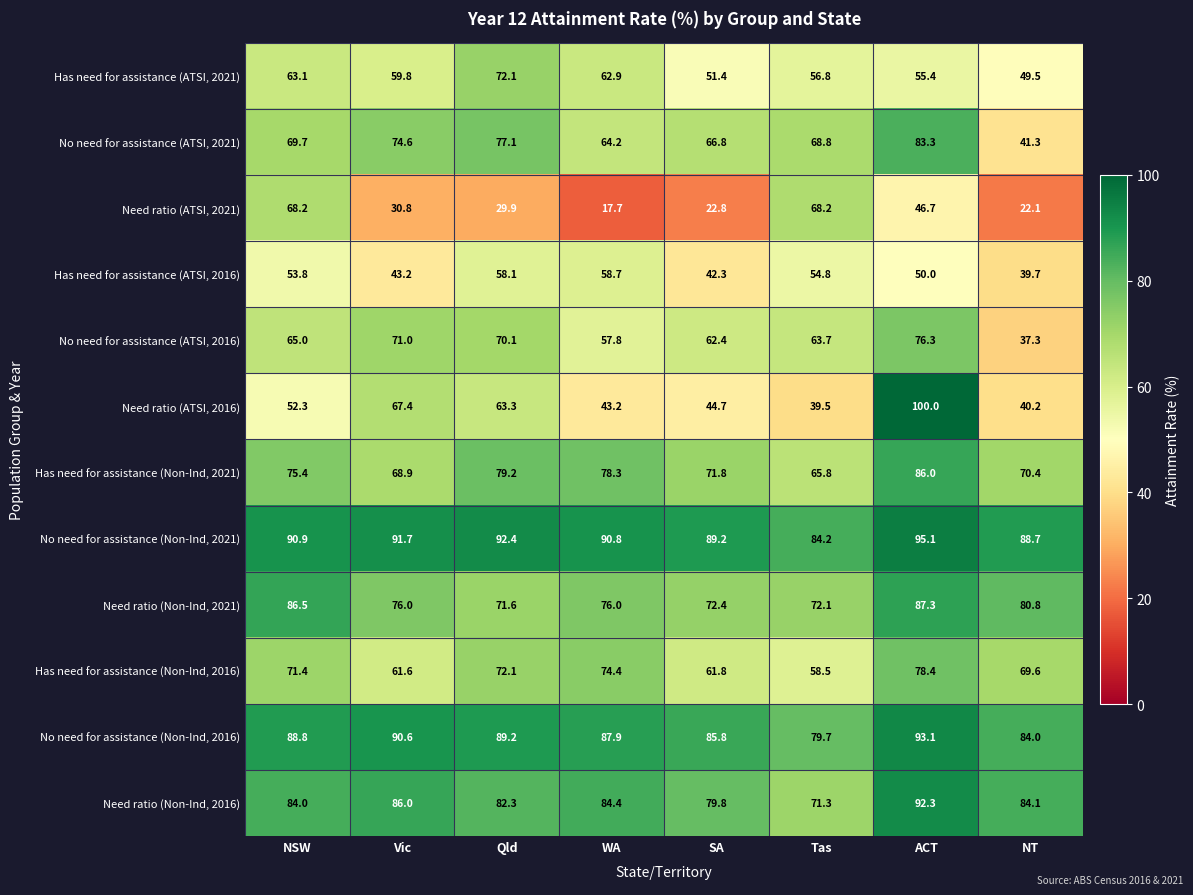

What is the difference between the Has need for assistance (Non-Ind, 2021) values at Tas and Qld?

13.4